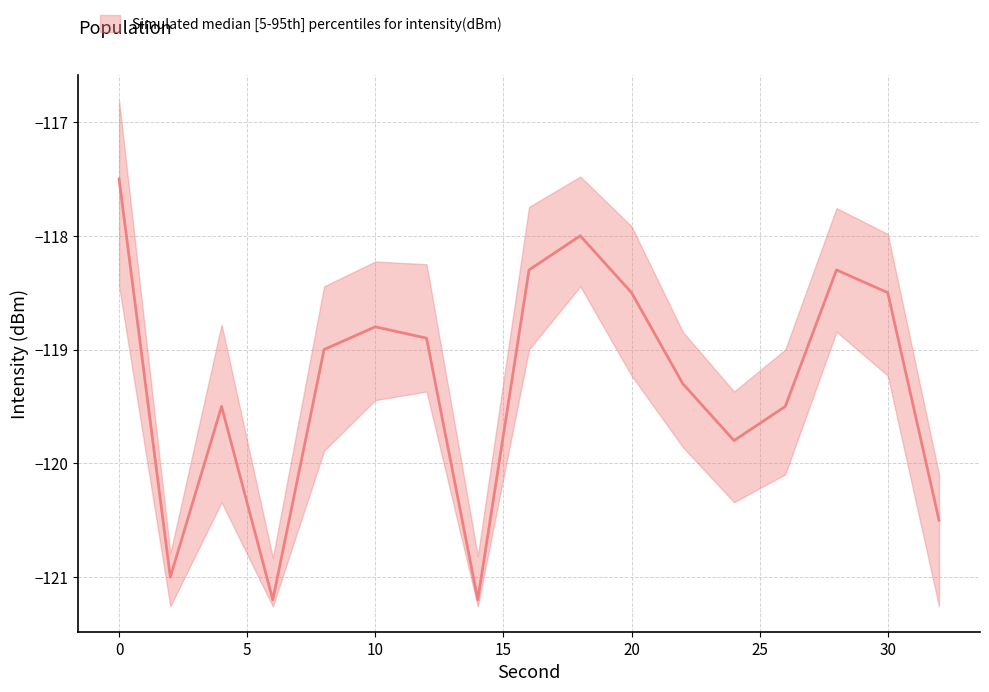

True or false: intensity_upper has a value of -171.3 at 28.

False